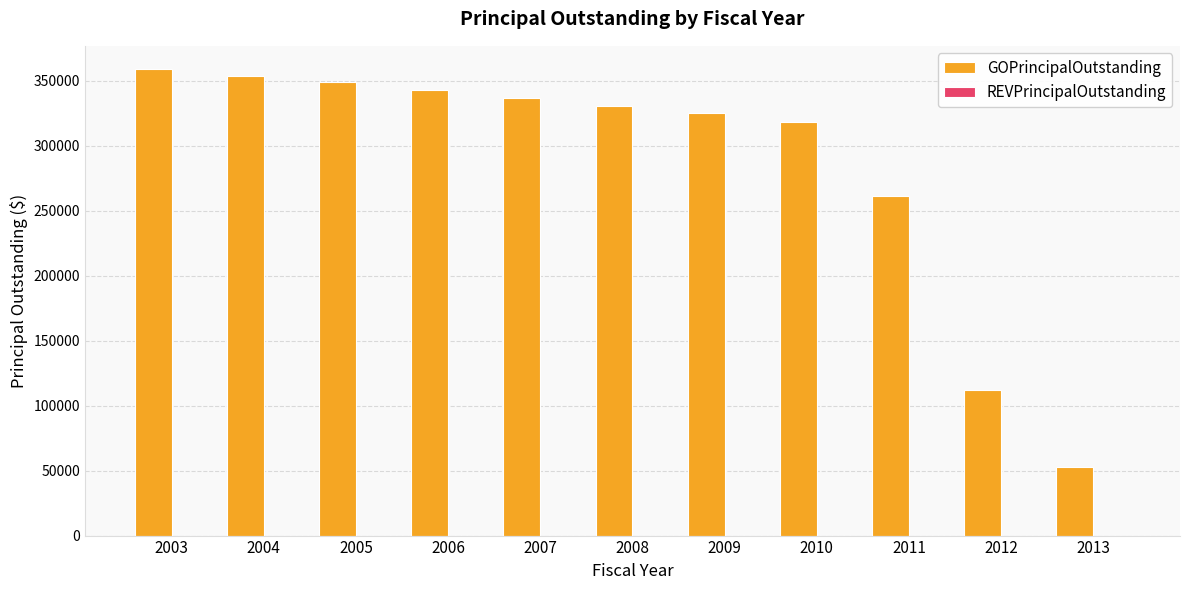

What is the average value?

285636